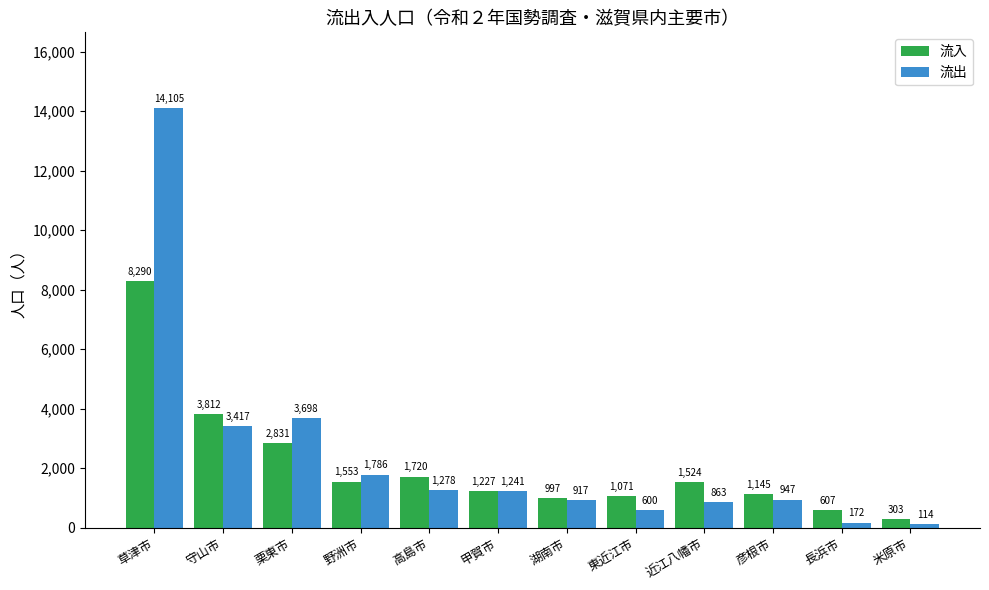

The 流入 series shows 2412 at 高島市. True or false?

False